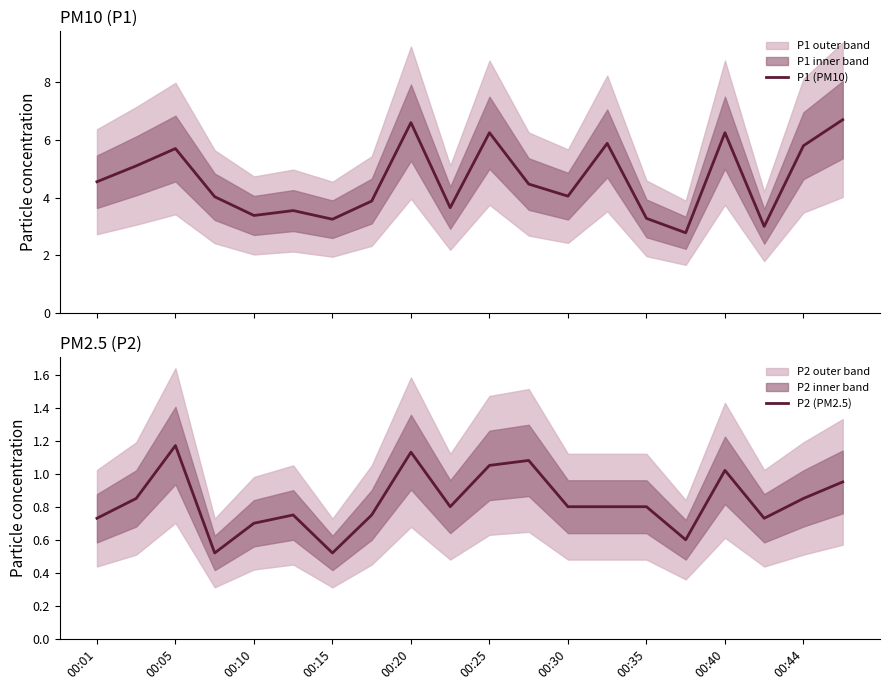

Is it true that P2 (PM2.5) equals 1.4 at 00:35?

False